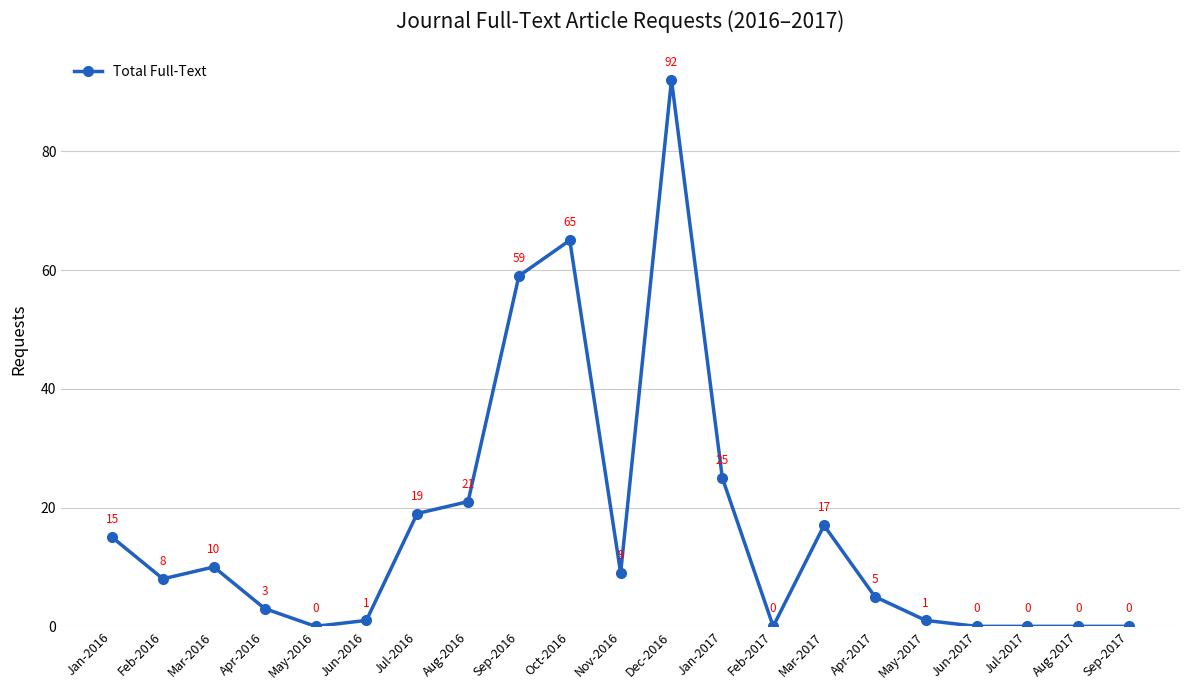

What position from the right is Mar-2016?

19